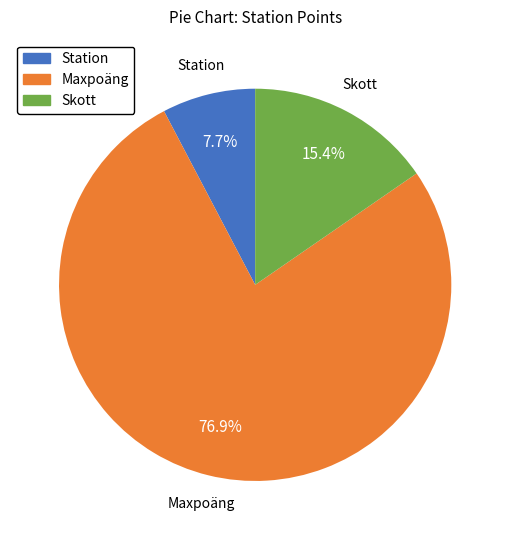

Between Maxpoäng and Station, which is larger?

Maxpoäng